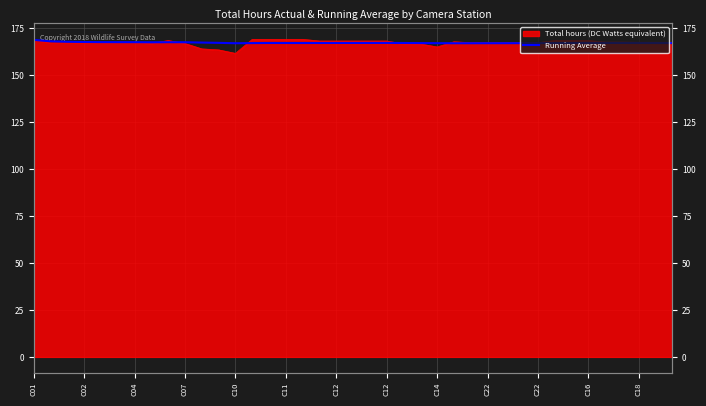

Reading left to right, transcribe all the data shown in this chart.

168.8	168.0	167.8	167.6	167.6	167.5	167.5	167.5	167.5	167.5	167.3	167.2	167.0	167.0	167.1	167.1	167.1	167.1	167.1	167.1	167.1	167.1	167.1	167.1	167.0	167.0	167.0	167.0	167.0	167.0	167.0	167.1	167.1	167.1	167.1	167.1	167.1	167.1	167.1